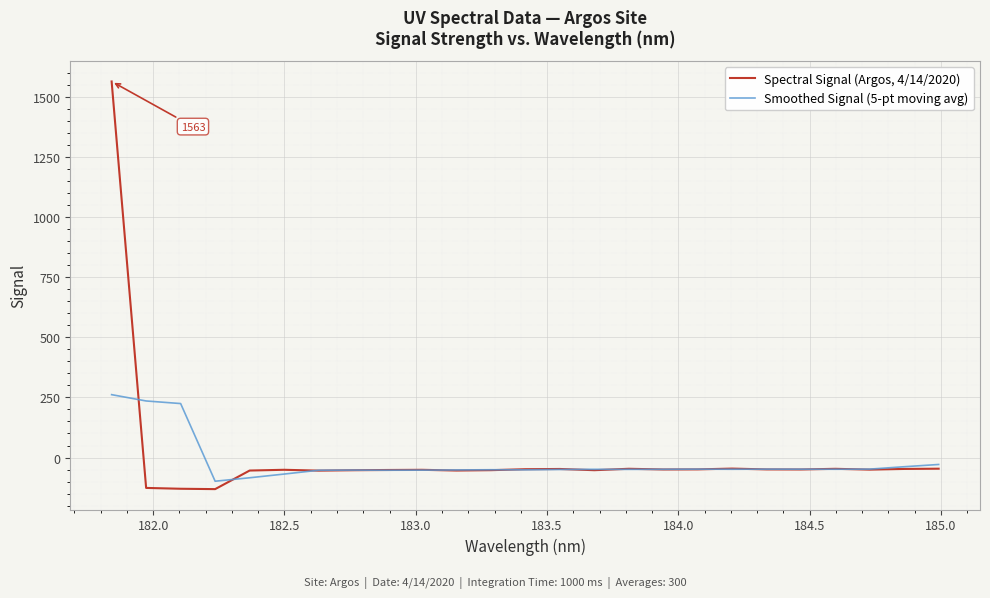

Which series has the largest range (max minus min)?

Spectral Signal (Argos, 4/14/2020)